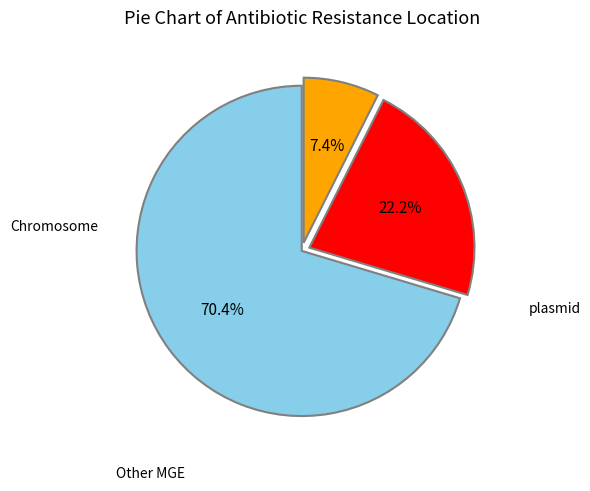

Is there any slice that represents more than half of the pie?

Yes